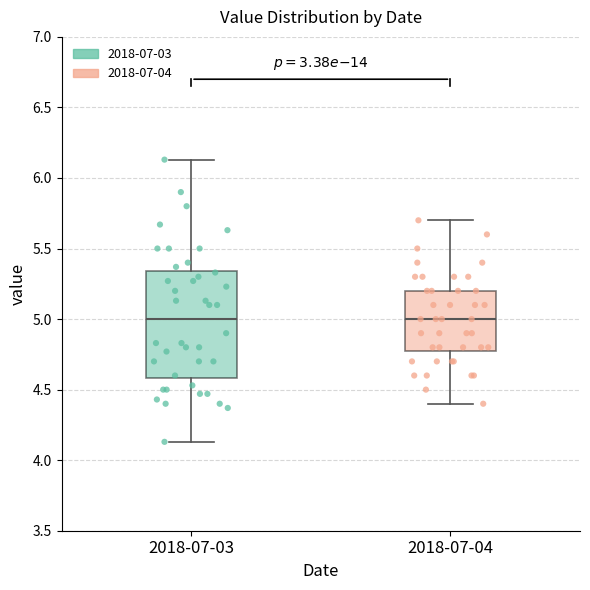

Reading left to right, transcribe this box plot: for each box, give where its median line is, the range the box spans, and where its two whiskers end, as read against the y-axis. The values are not printed on the chart, so give them approximately, as read against the axis.

2018-07-03: median 5.00, box 4.60 to 5.35, whiskers 4.15 to 6.15
2018-07-04: median 5.00, box 4.80 to 5.20, whiskers 4.40 to 5.70